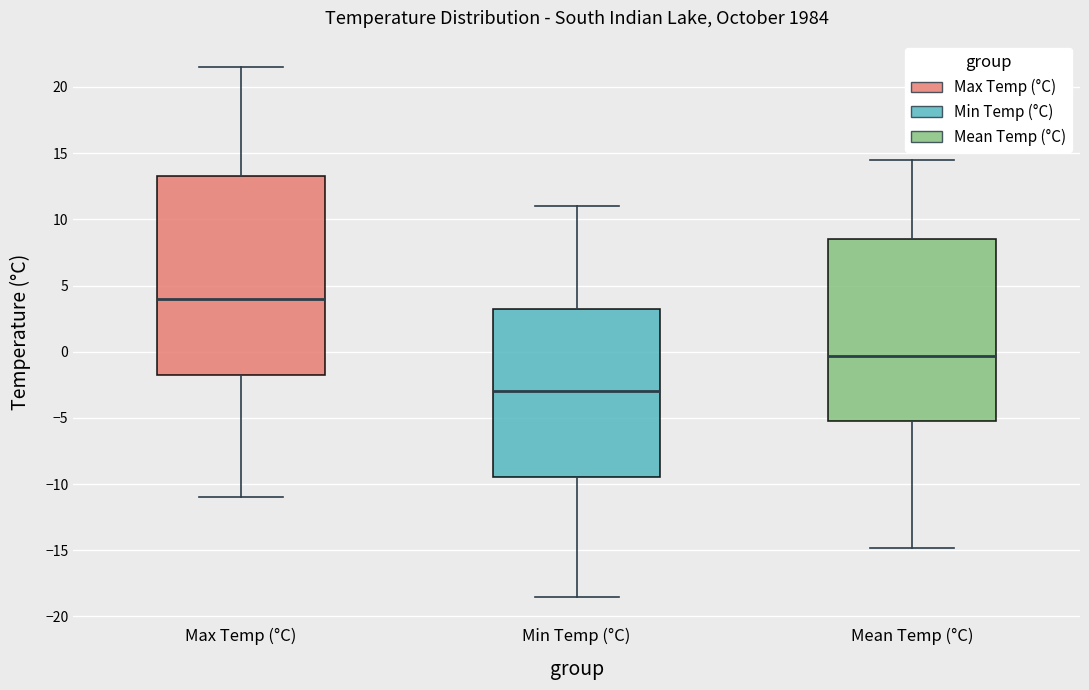

Comparing the boxes themselves (not the whiskers), which one is the tallest?

Max Temp (°C)